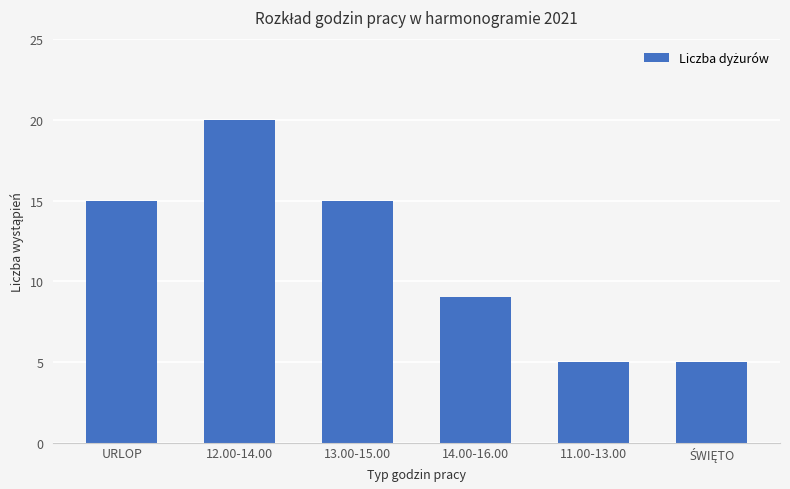

What is the average value?

12